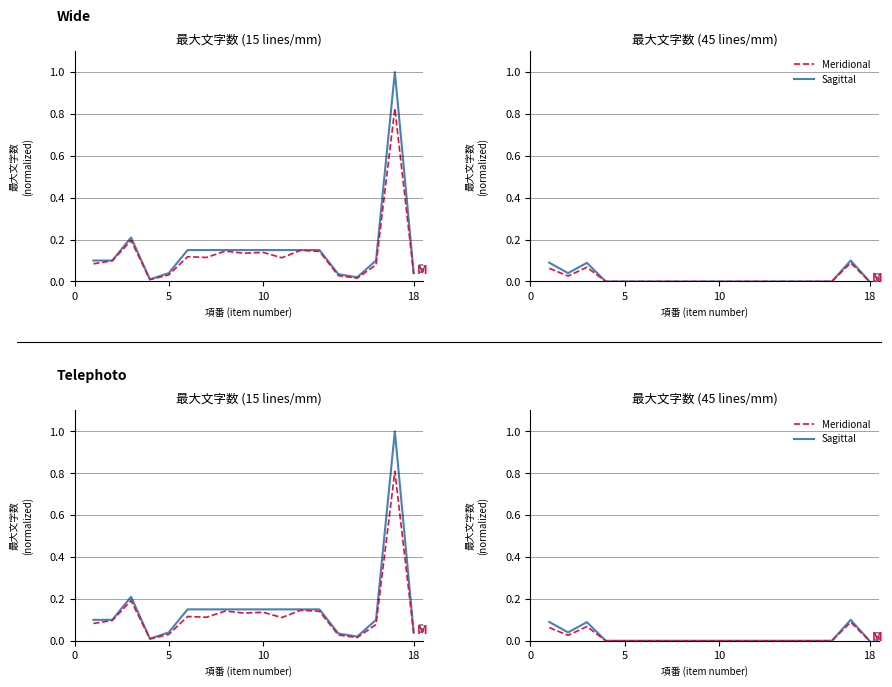

At which label is Meridional (最大文字数) closest to 0?

18